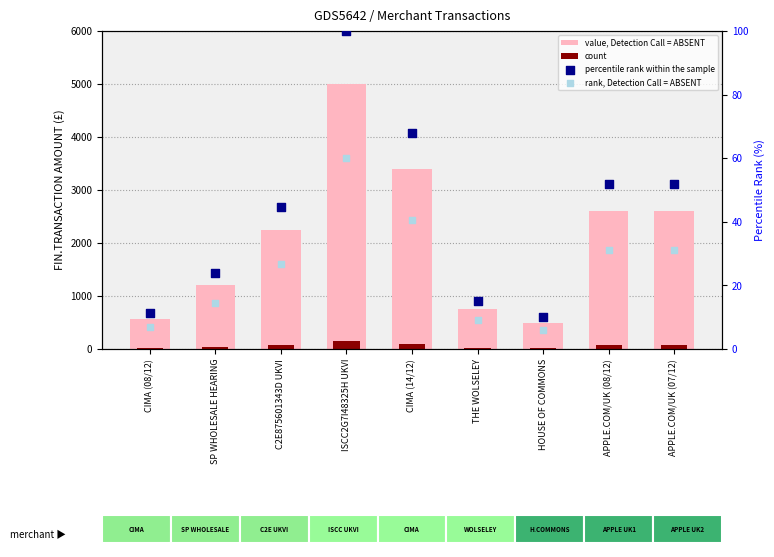

At how many categories does at least one series exceed 1280?

5